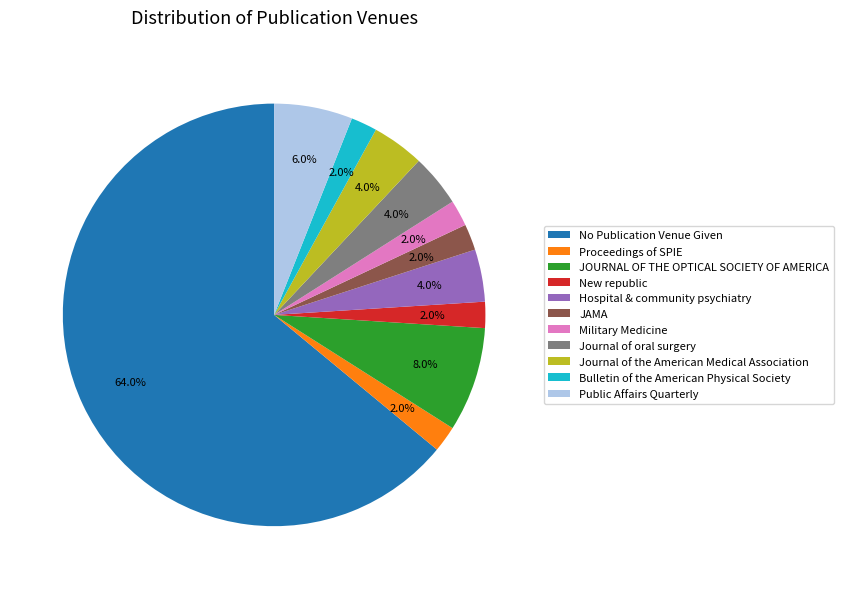

To the nearest percent, what is the combined percentage of Military Medicine and No Publication Venue Given?

66%